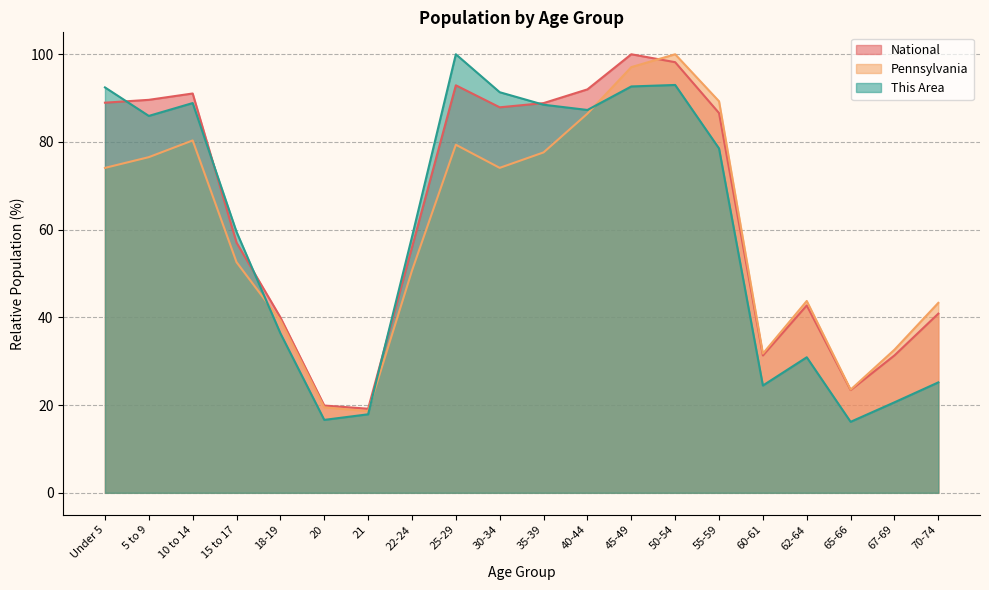

Does the chart display data point markers on the line(s)?

No